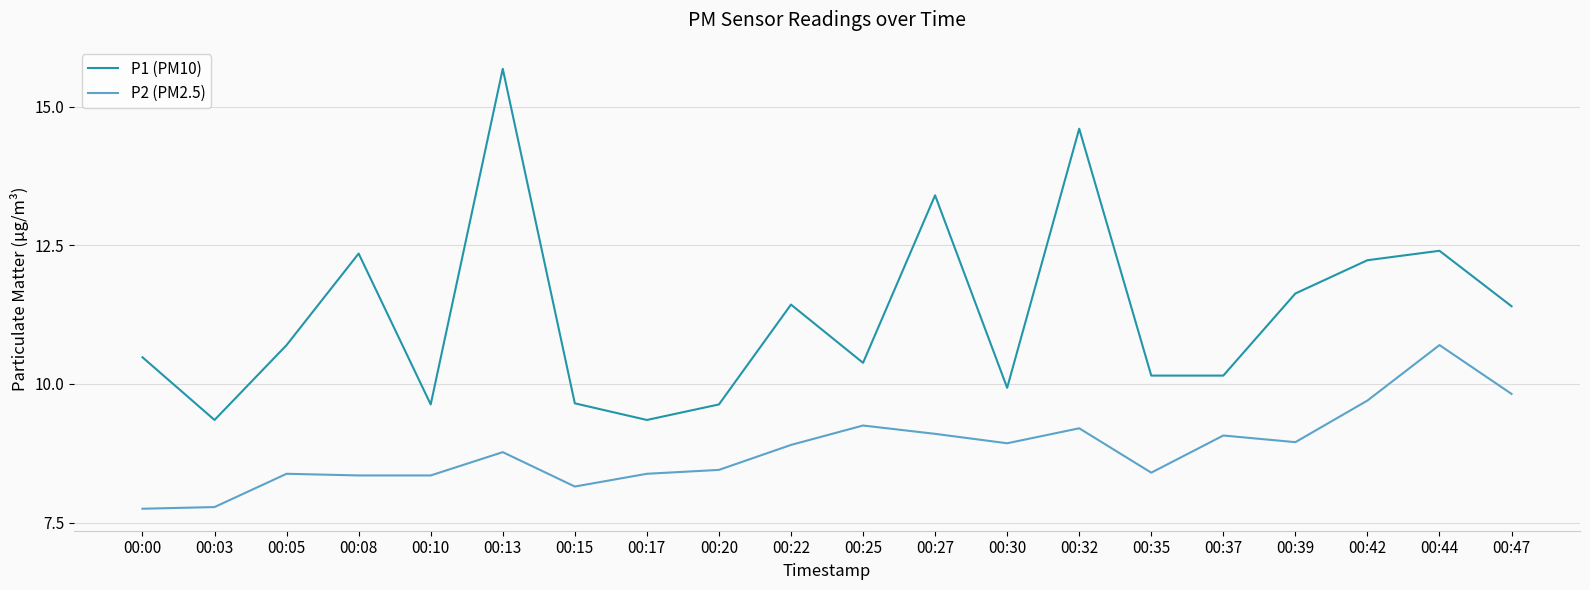

True or false: P2 (PM2.5) and P1 (PM10) cross at least once.

False